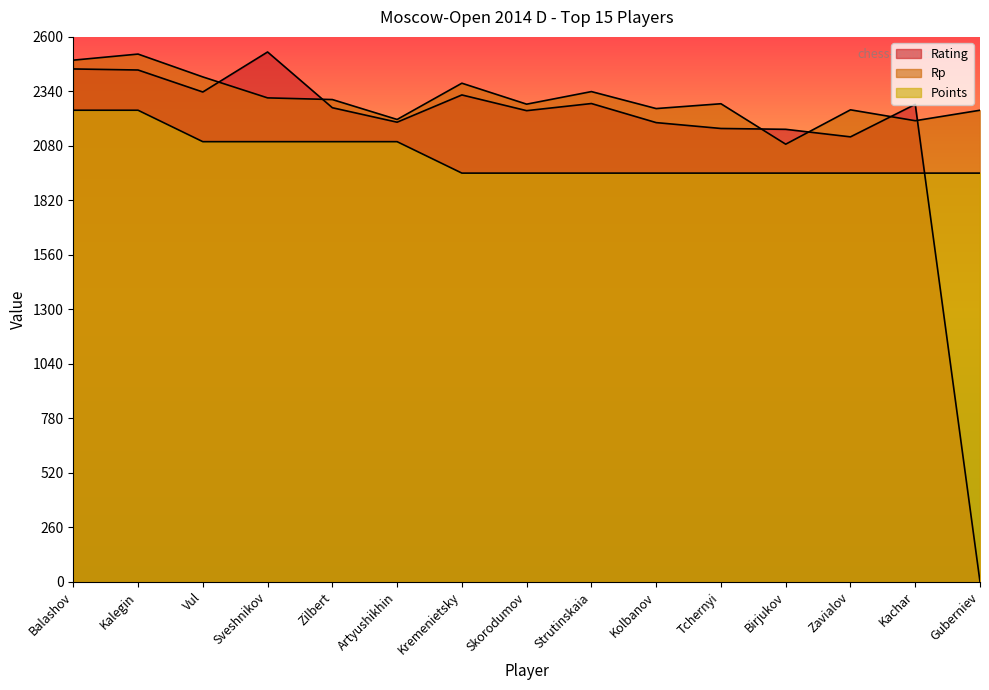

What is the highest value of the Rp series?

2518